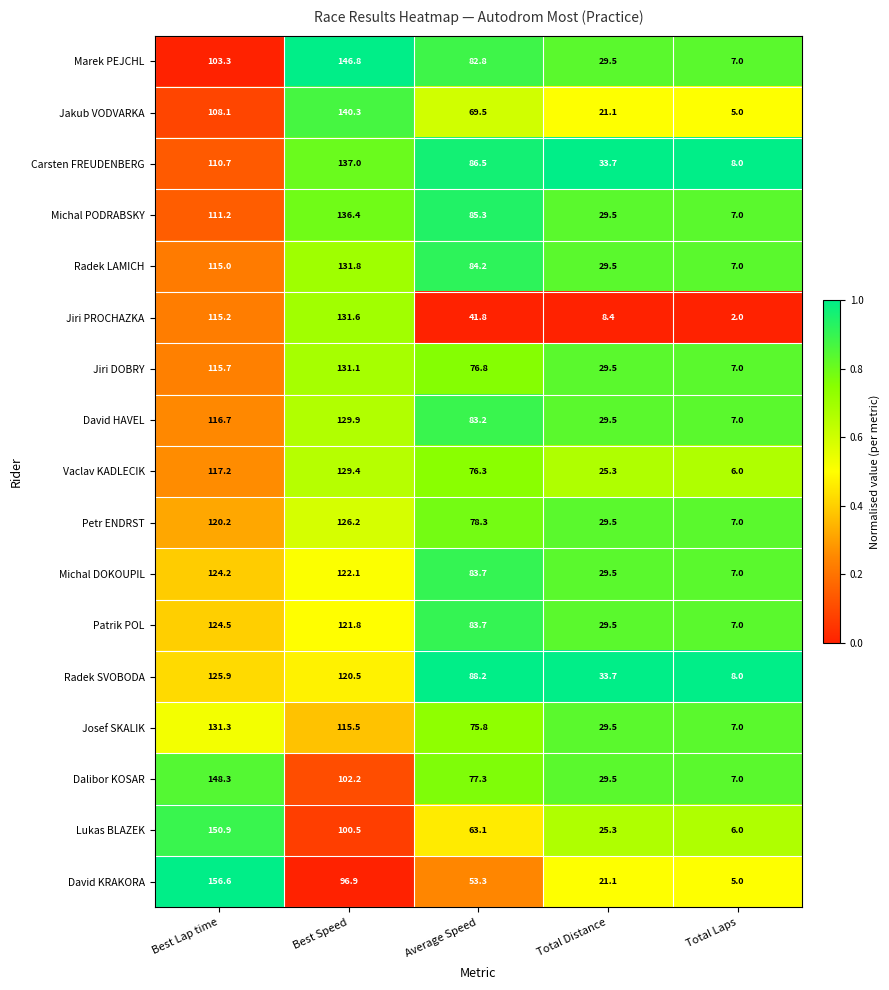

True or false: Jakub VODVARKA has a value of 34.1 at Best Lap time.

False